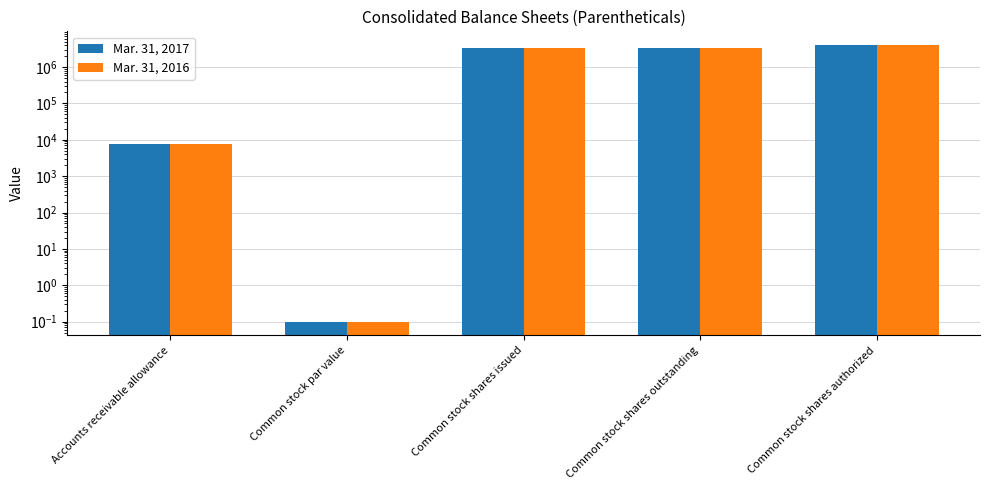

What value does the Mar. 31, 2016 series have at Common stock shares outstanding?

3255887.0